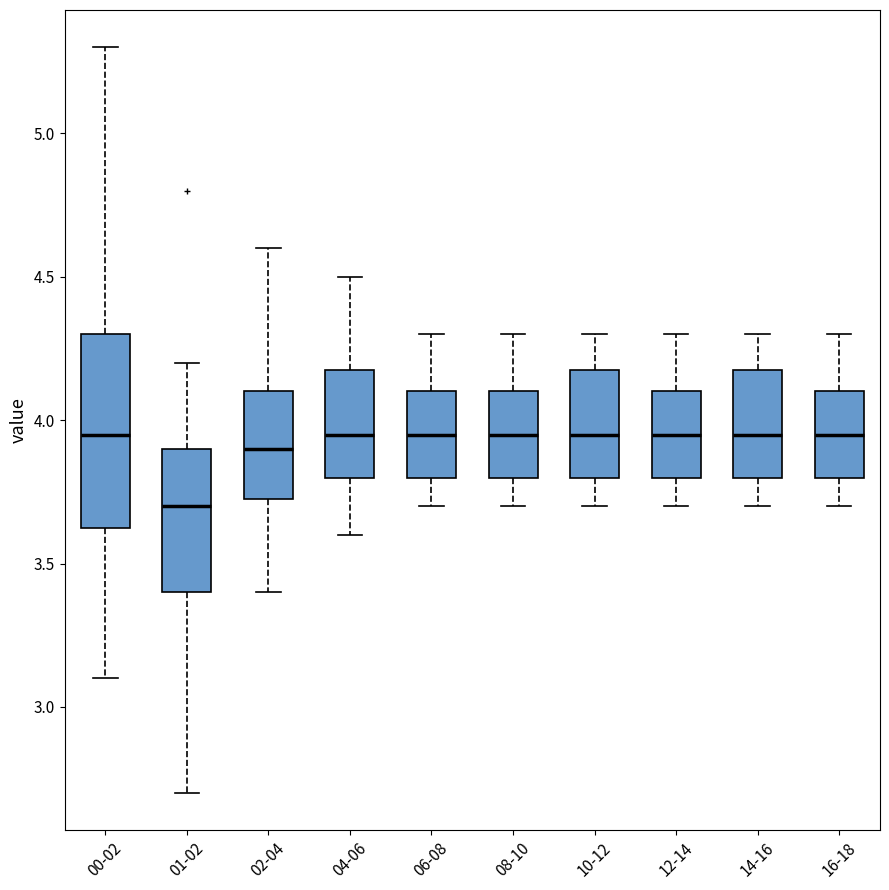

Reading left to right, read every box against the y-axis: the position of its median line, the range the box covers, and the ends of its whiskers. The values are not printed on the chart, so give them approximately, as read against the axis.

00-02: median 3.95, box 3.65 to 4.30, whiskers 3.10 to 5.30
01-02: median 3.70, box 3.40 to 3.90, whiskers 2.70 to 4.20
02-04: median 3.90, box 3.75 to 4.10, whiskers 3.40 to 4.60
04-06: median 3.95, box 3.80 to 4.20, whiskers 3.60 to 4.50
06-08: median 3.95, box 3.80 to 4.10, whiskers 3.70 to 4.30
08-10: median 3.95, box 3.80 to 4.10, whiskers 3.70 to 4.30
10-12: median 3.95, box 3.80 to 4.20, whiskers 3.70 to 4.30
12-14: median 3.95, box 3.80 to 4.10, whiskers 3.70 to 4.30
14-16: median 3.95, box 3.80 to 4.20, whiskers 3.70 to 4.30
16-18: median 3.95, box 3.80 to 4.10, whiskers 3.70 to 4.30